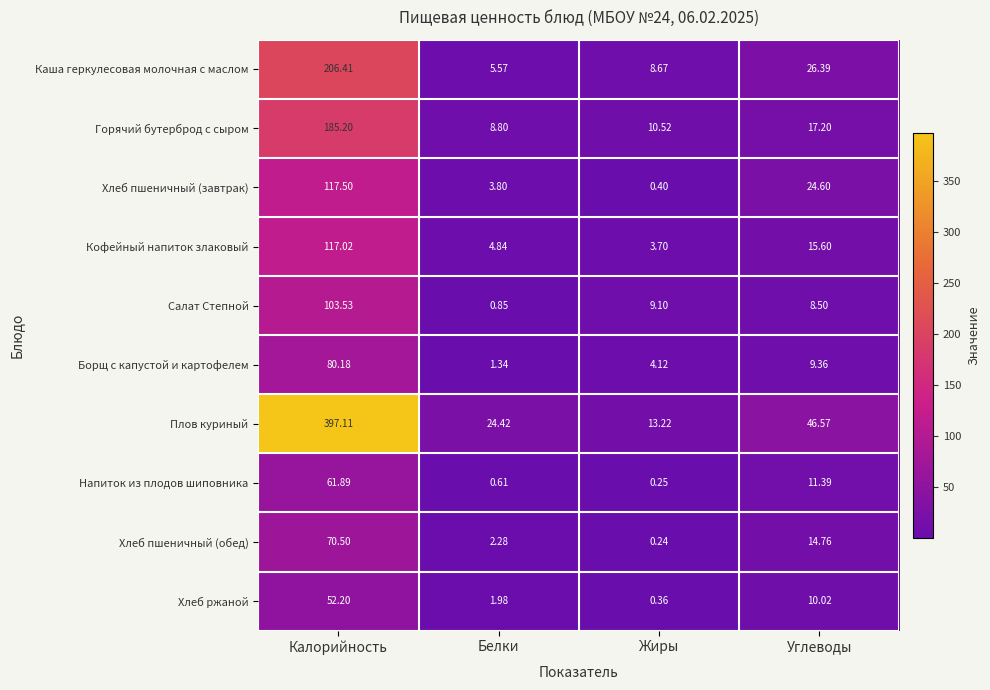

Which category has the highest value across all series?

Калорийность